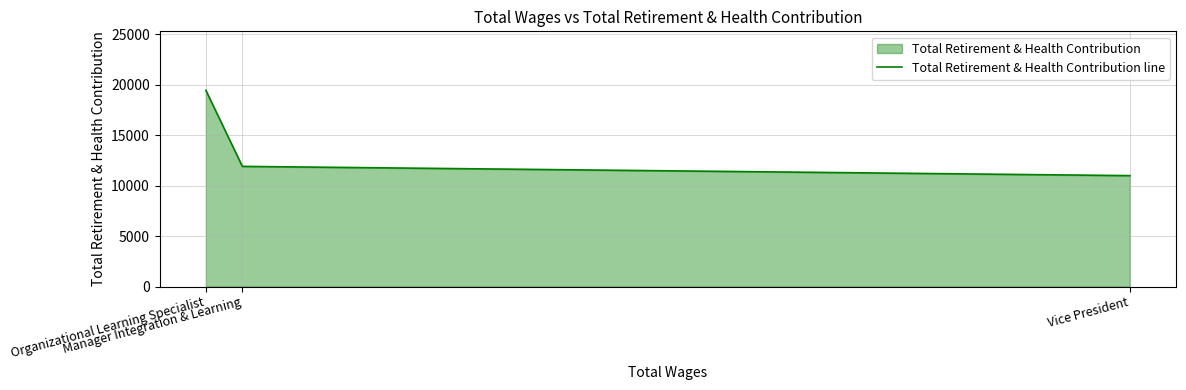

How many lines are shown in the chart?

1